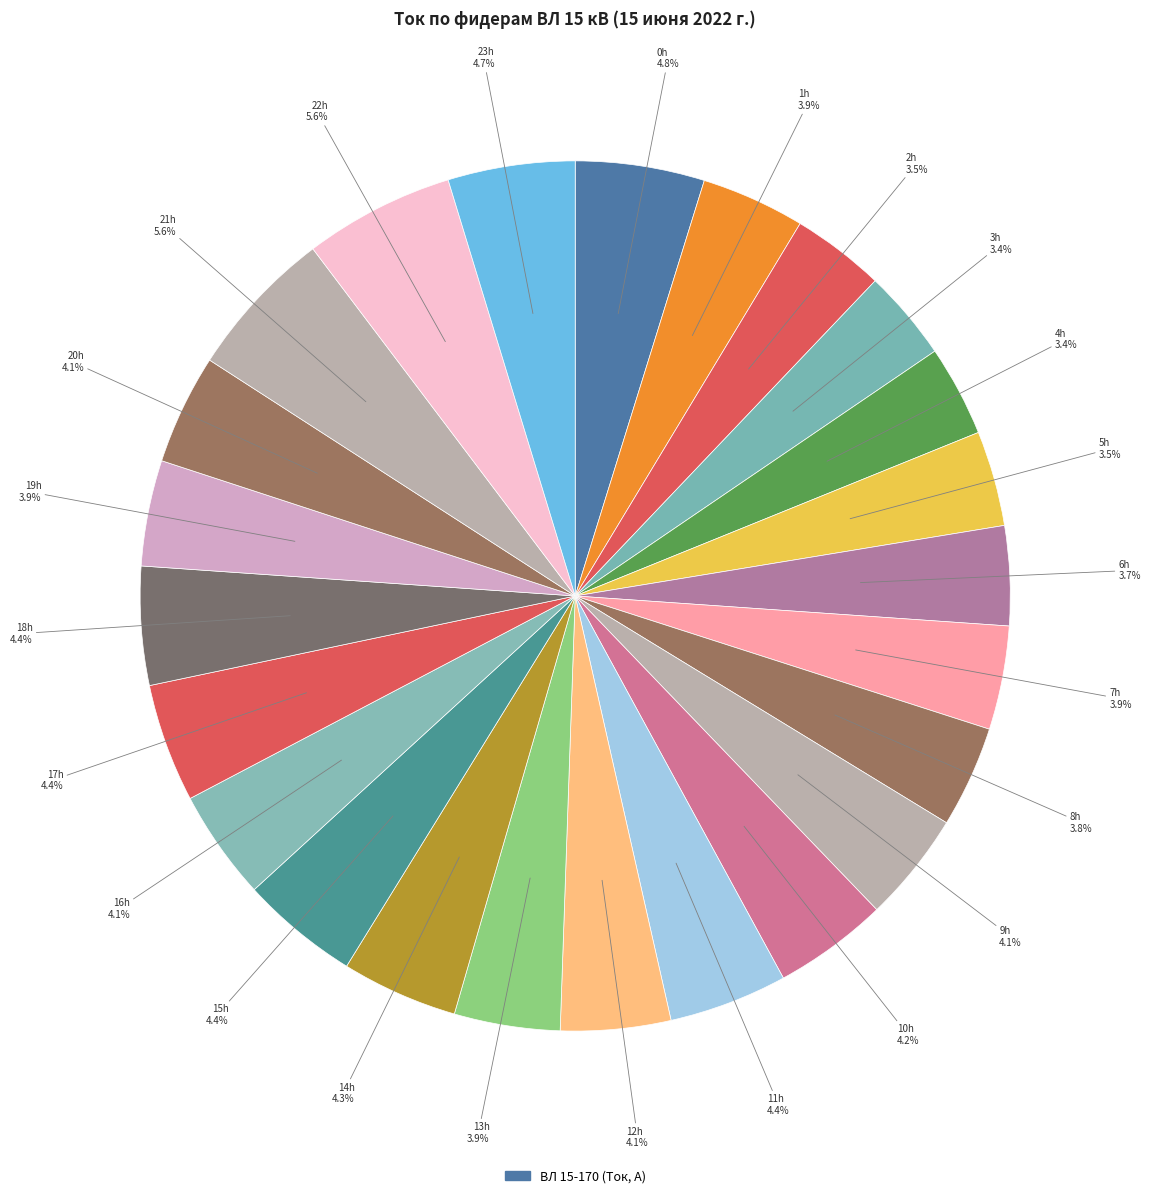

Count the number of slices in the pie.

24